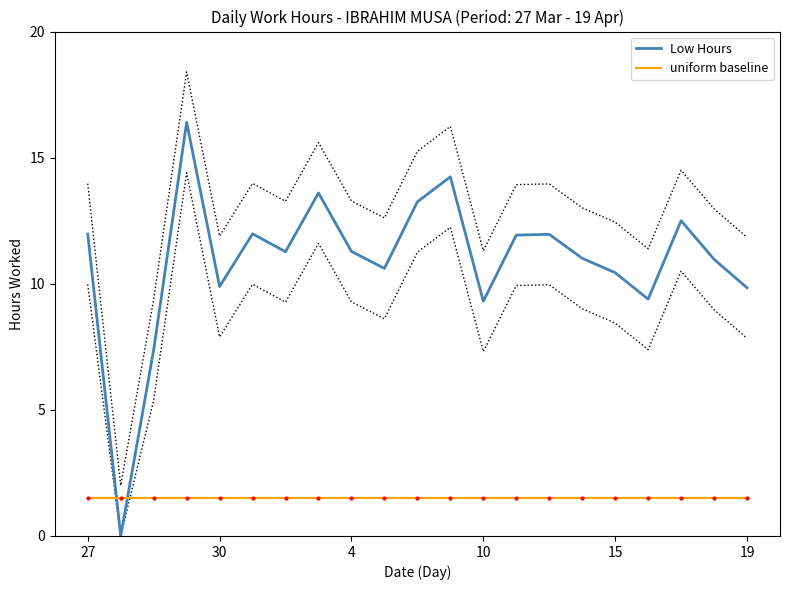

What is the highest value of the uniform baseline series?

1.5